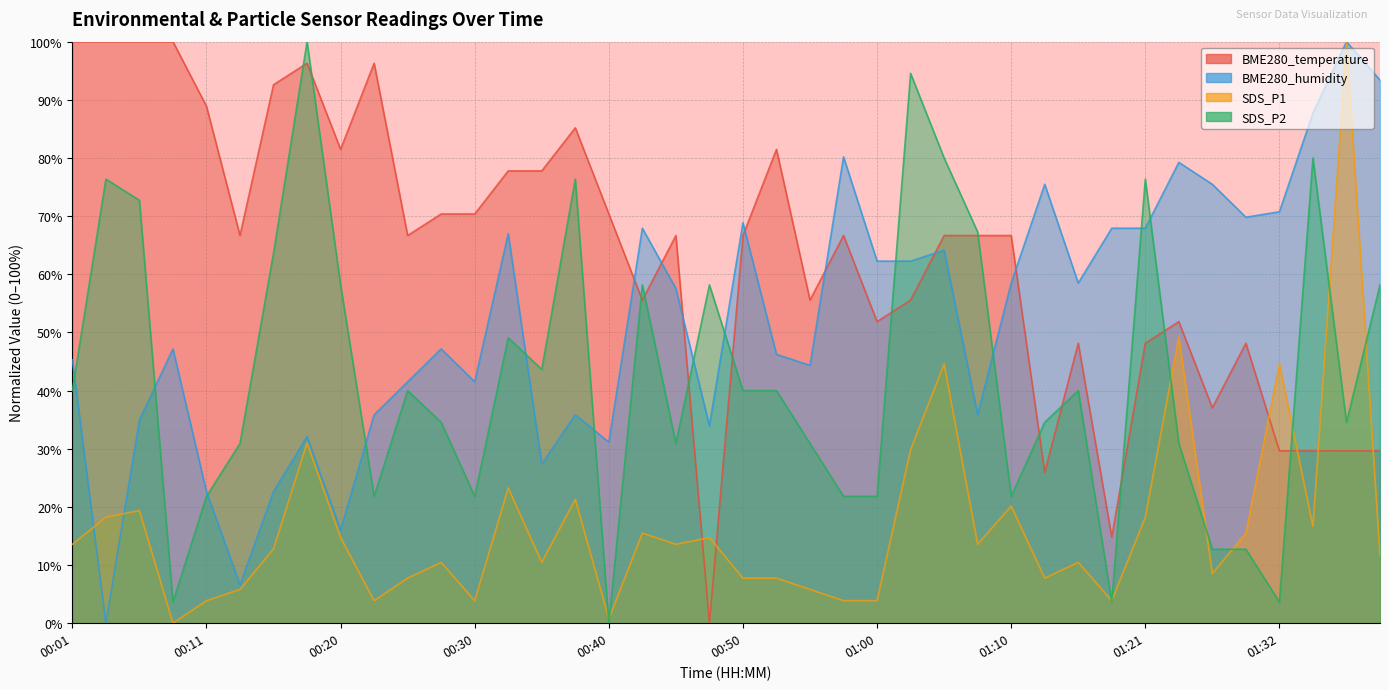

What is the value of the SDS_P1 point at the 37th from the left?

44.6